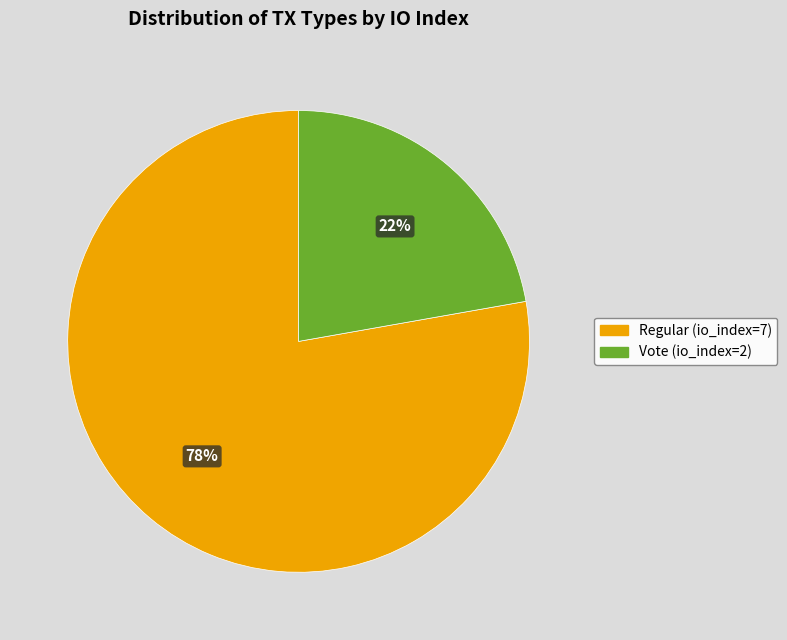

Rank the categories by value from lowest to highest.

Vote (io_index=2), Regular (io_index=7)